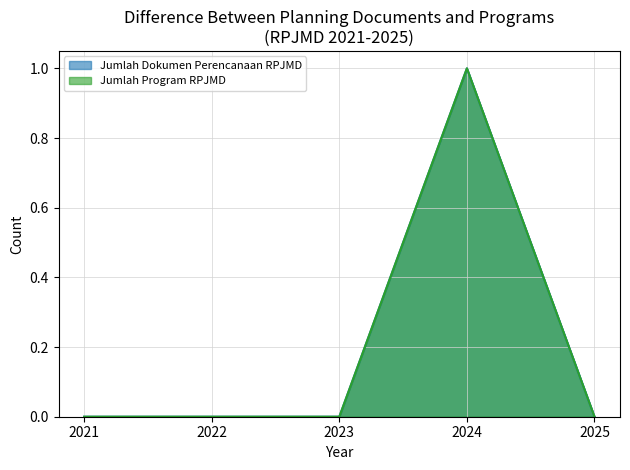

At how many categories does at least one series exceed 0?

1